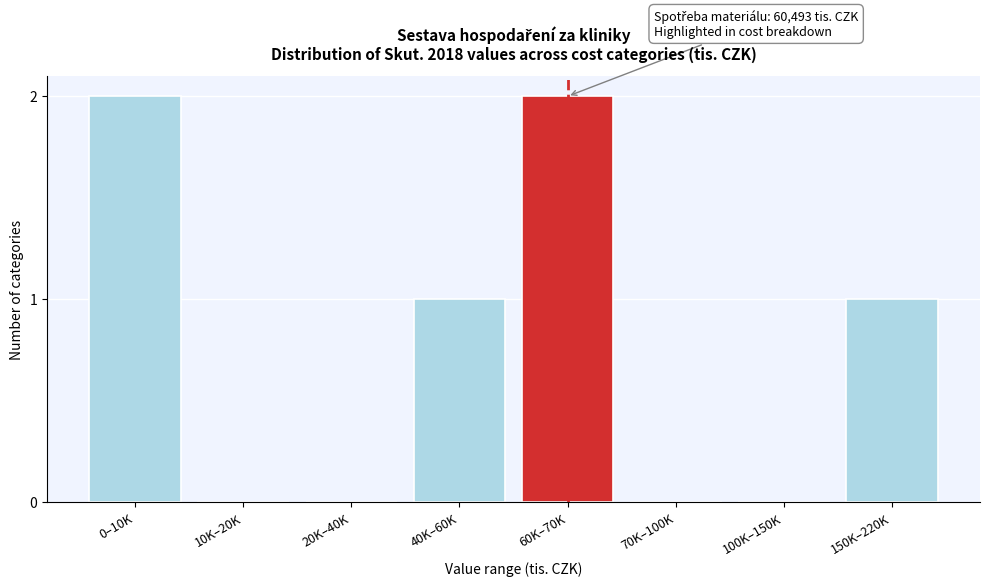

Reading right to left, list all the values displayed in this chart.

150K–220K=1	100K–150K=0	70K–100K=0	60K–70K=2	40K–60K=1	20K–40K=0	10K–20K=0	0–10K=2